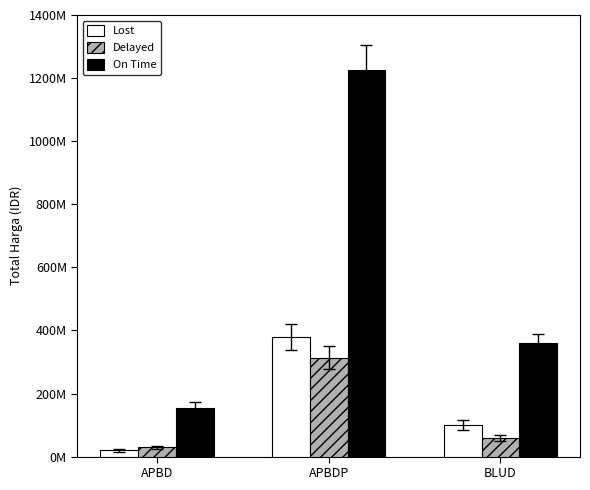

What position from the right is BLUD?

1